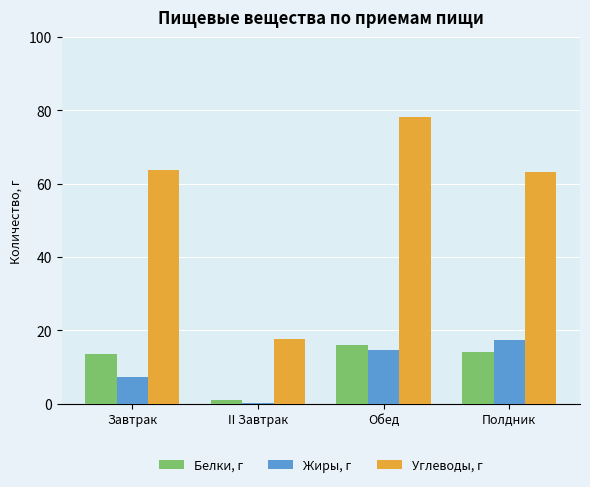

Where does the Углеводы, г series first go above 63?

Завтрак